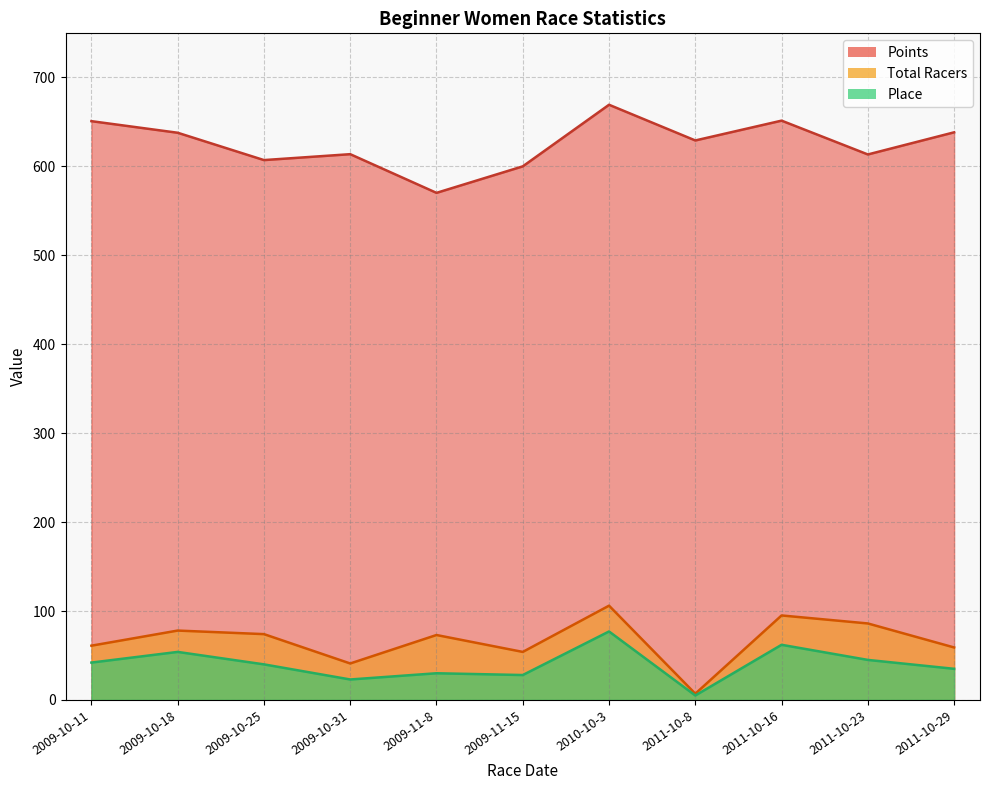

What position from the left is 2009-10-11?

1